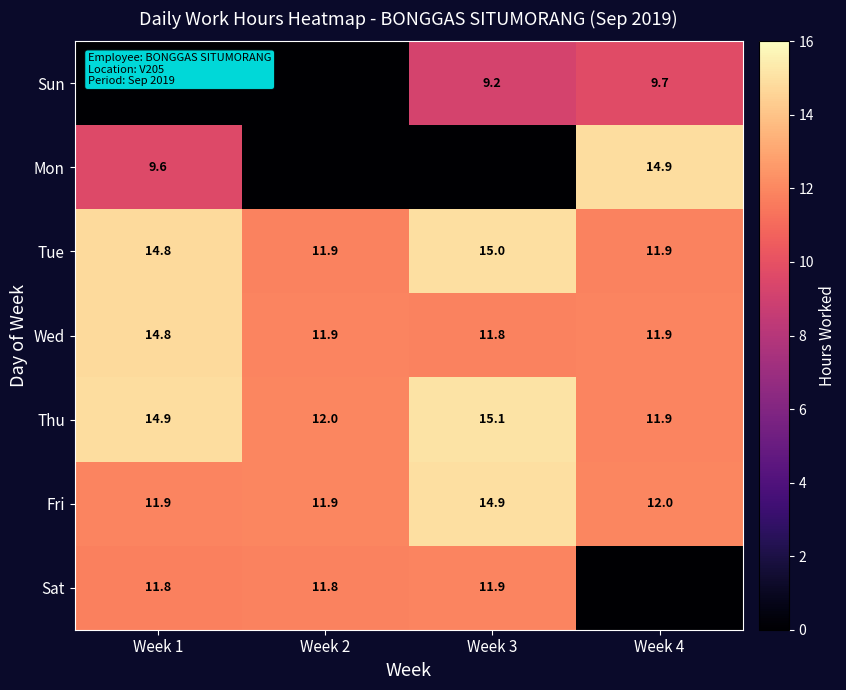

The Thu series shows 11.9 at Week 4. True or false?

True